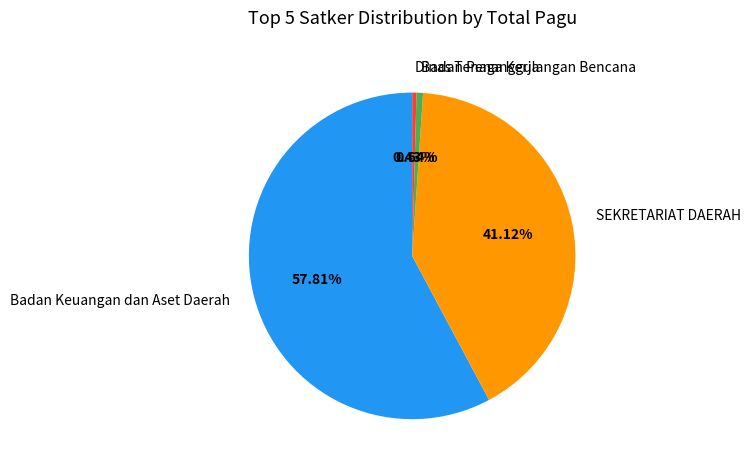

Which category accounts for the majority?

Badan Keuangan dan Aset Daerah